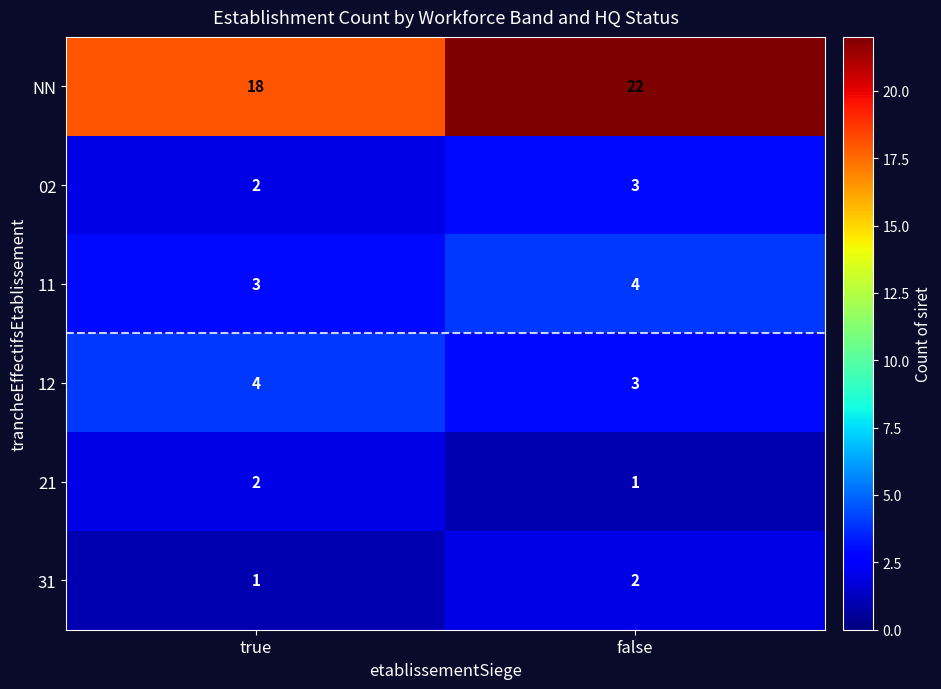

What is the spread (max minus min) of values at true?

17